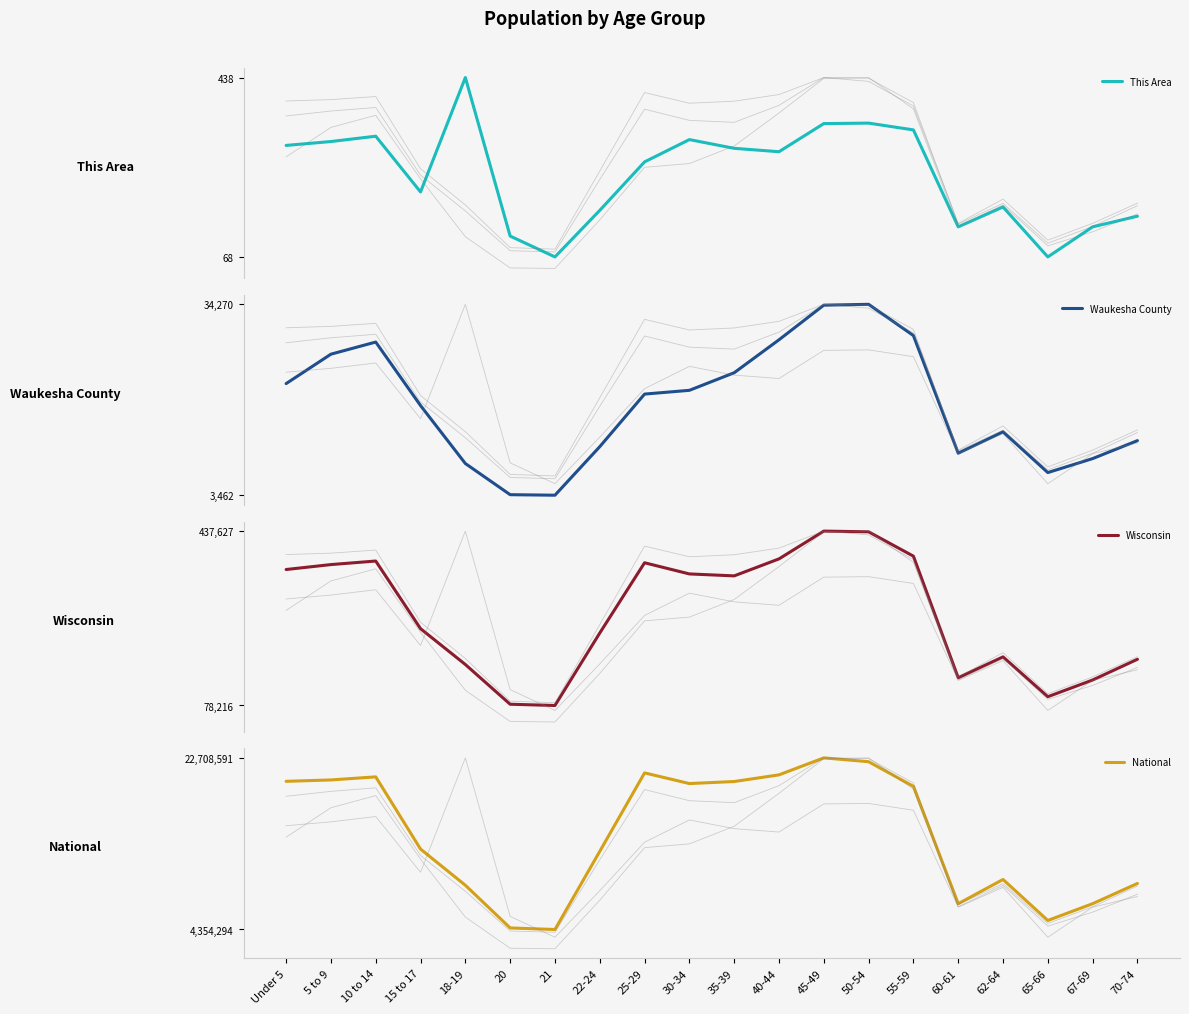

How many interior local valleys does the National series have?

4